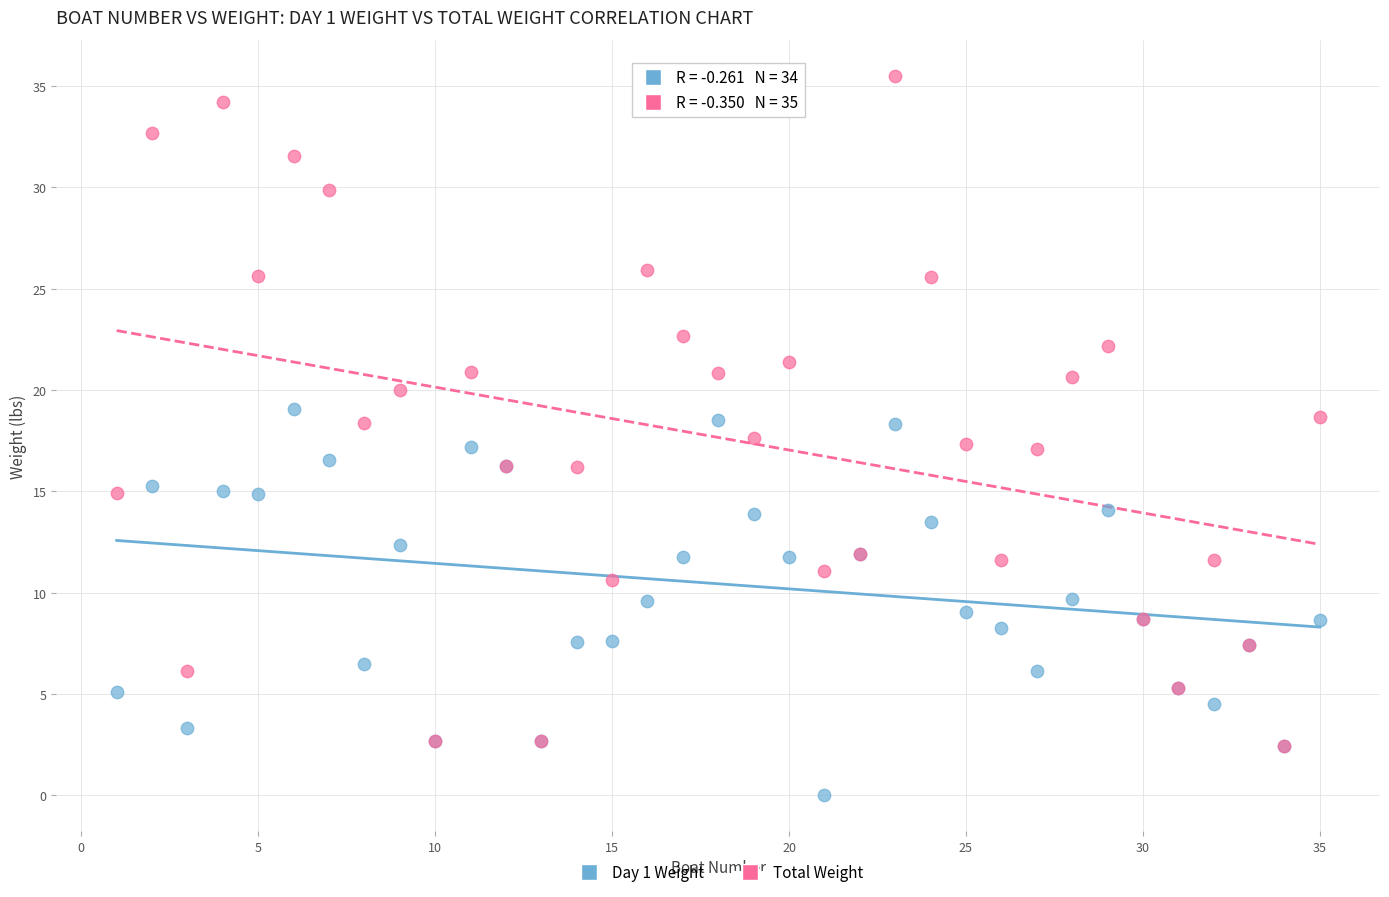

What are all the series names shown in the legend?

Day 1 Weight, Total Weight